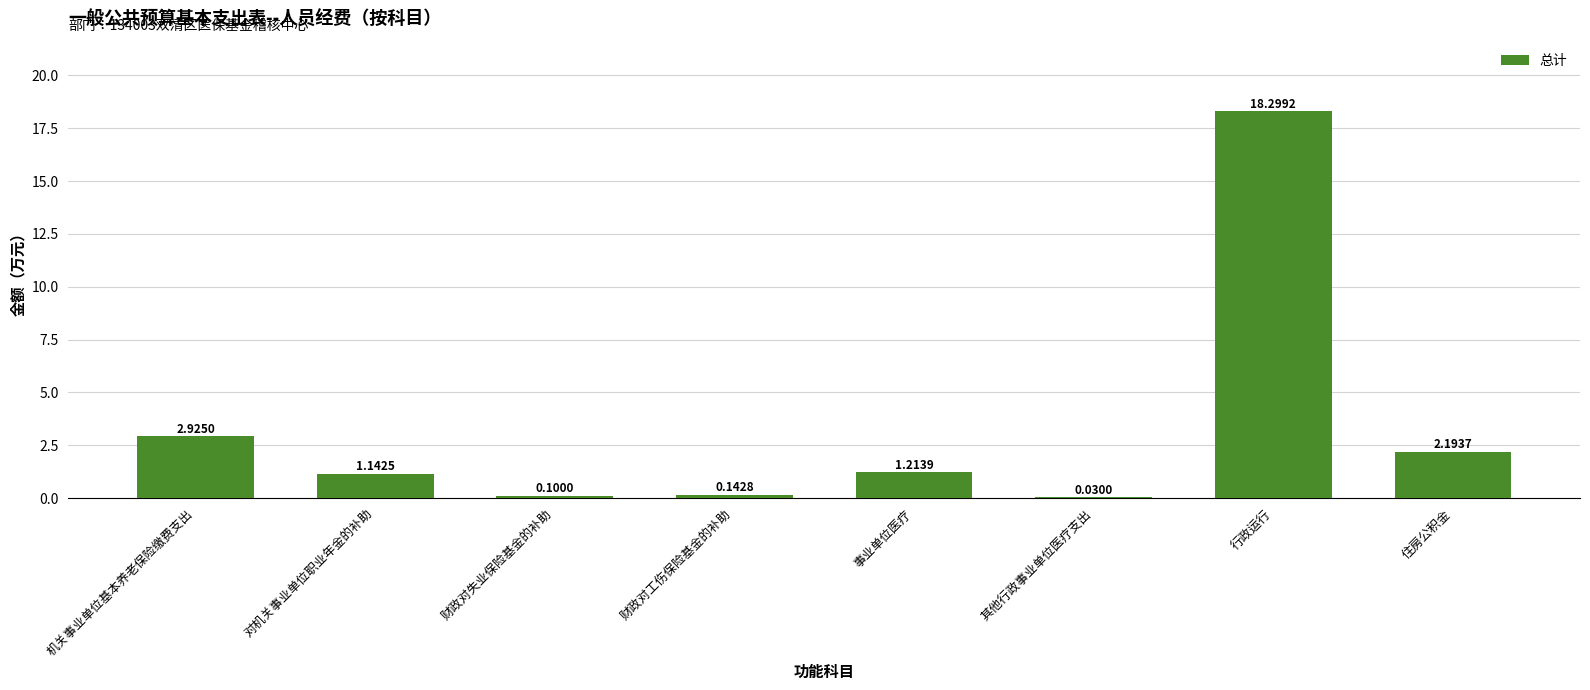

How many distinct data groups are displayed?

1